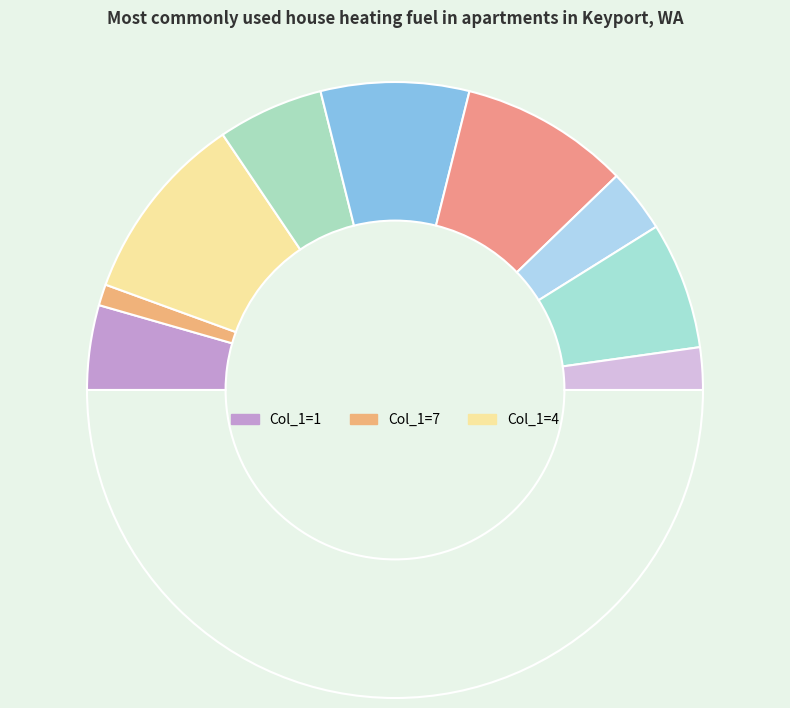

What is the largest slice in the pie chart?

4